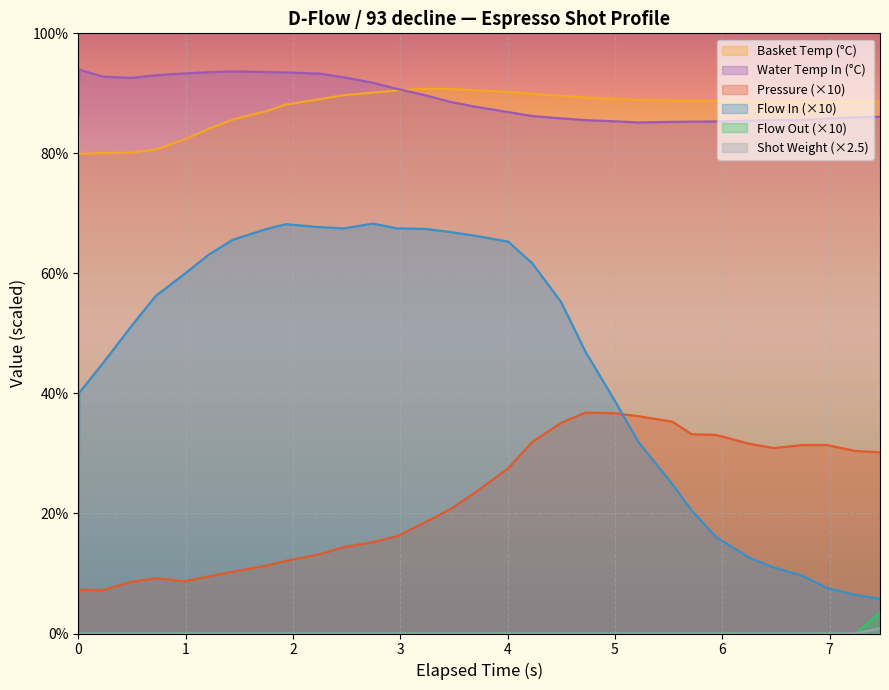

Which series has the largest range (max minus min)?

Flow In (×10)